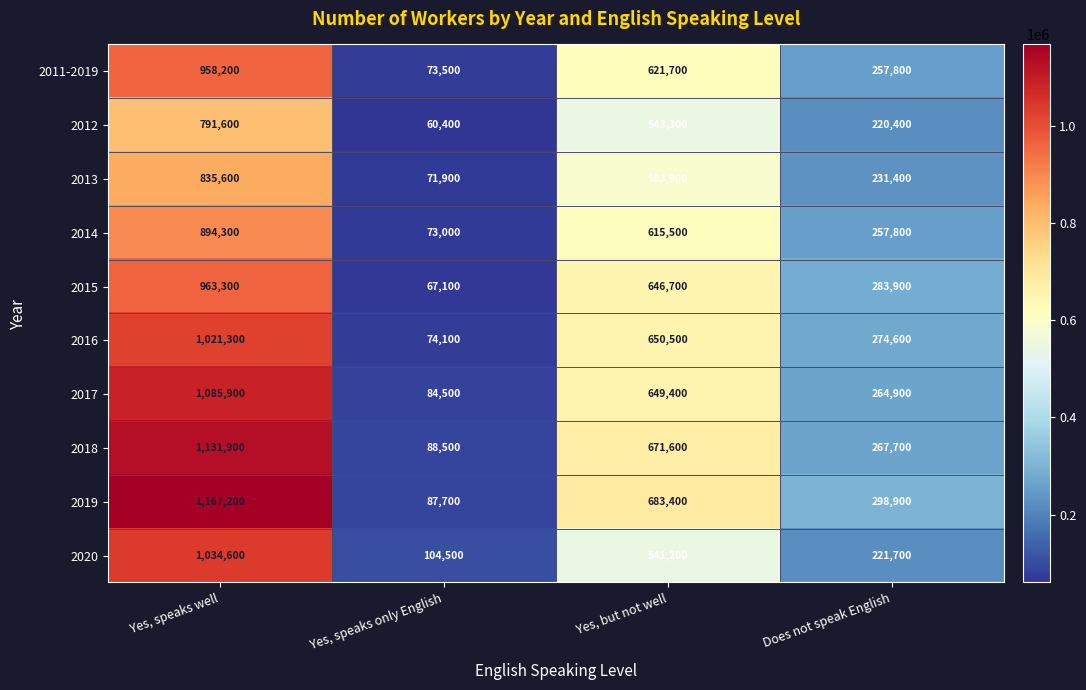

At Yes, but not well, list the series in order from smallest to largest.

2020, 2012, 2013, 2014, 2011-2019, 2015, 2017, 2016, 2018, 2019